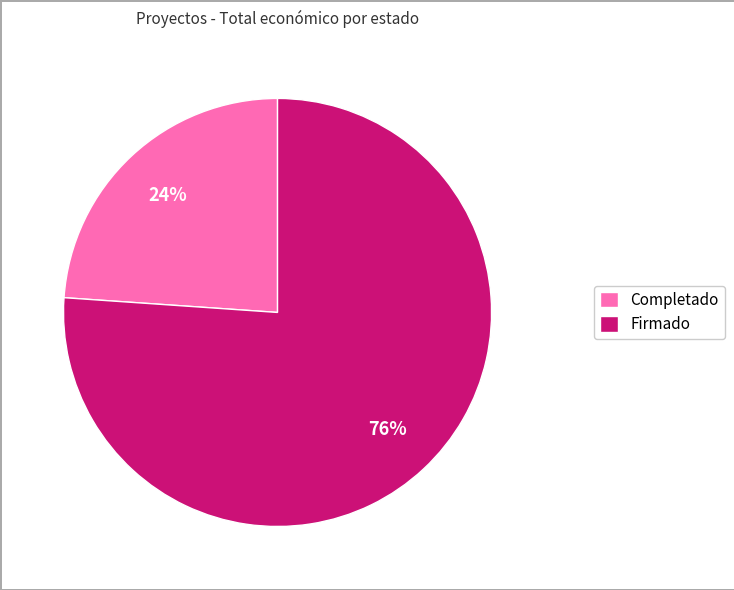

How many slices are in this pie chart?

2